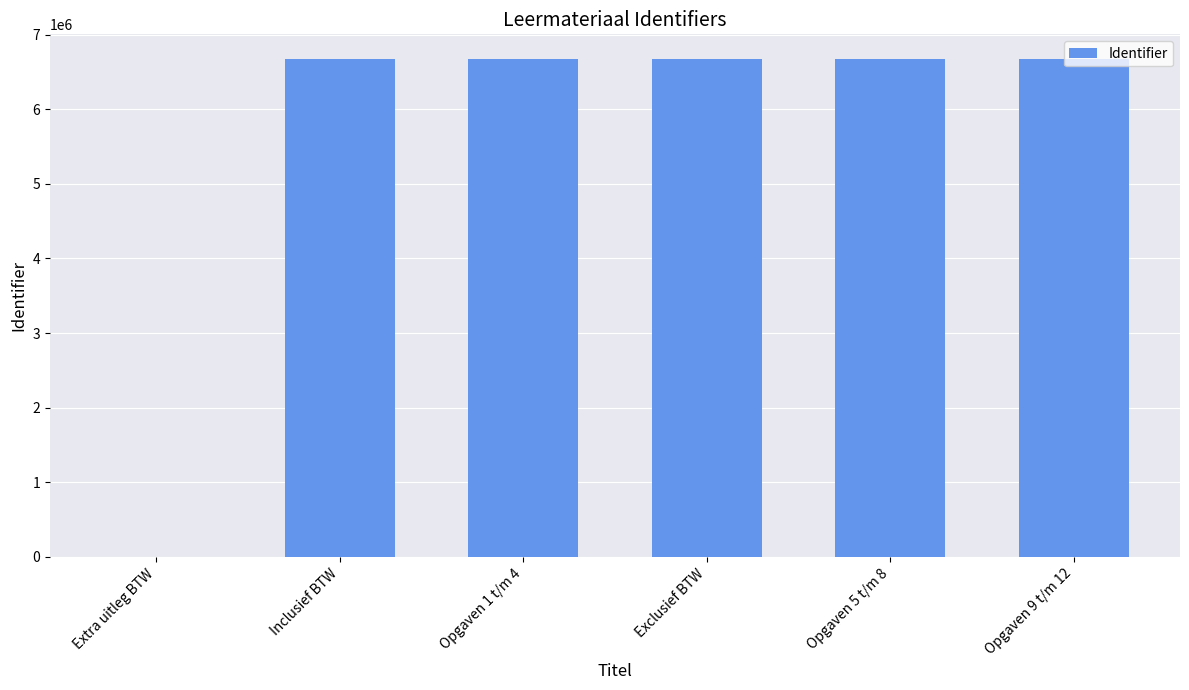

What is the ratio of the value at Opgaven 1 t/m 4 to the value at Exclusief BTW?

1.0